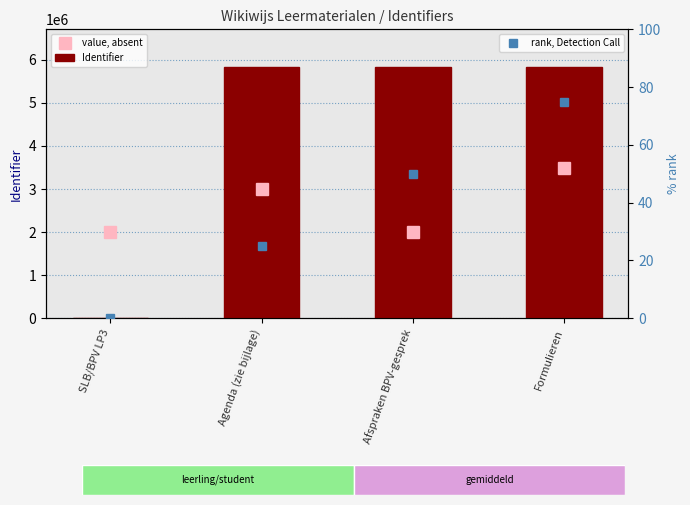

Rank the series at SLB/BPV LP3 from highest to lowest value.

value, absent, Identifier, rank, Detection Call